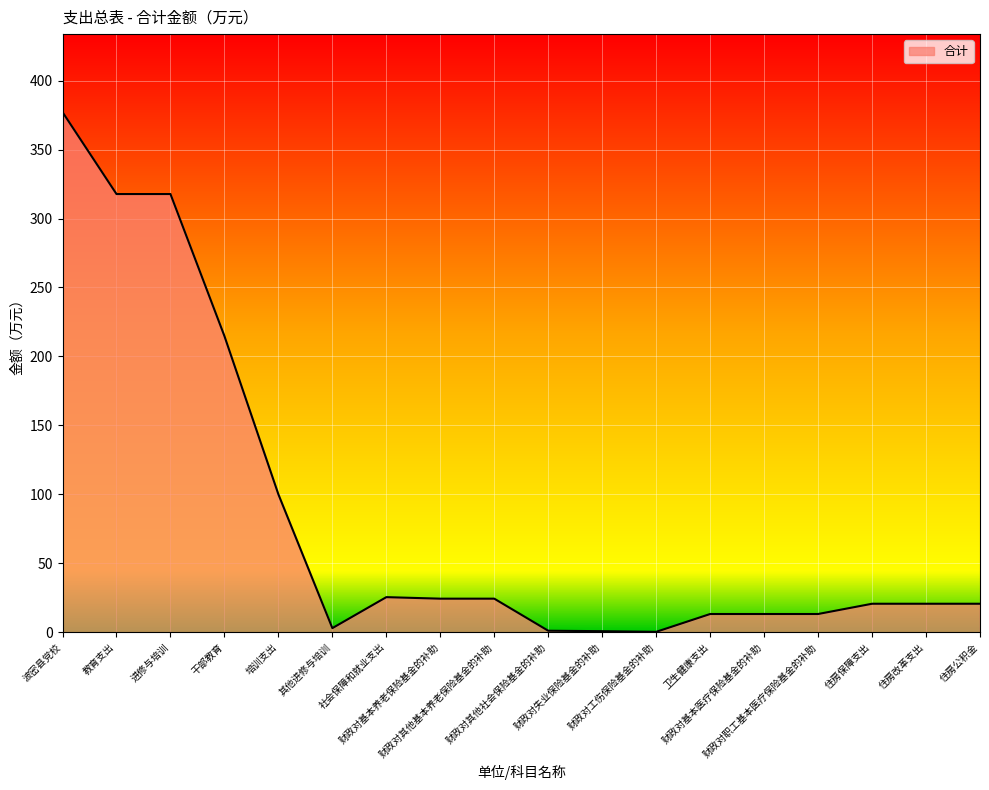

What is the greatest value displayed?

377.2